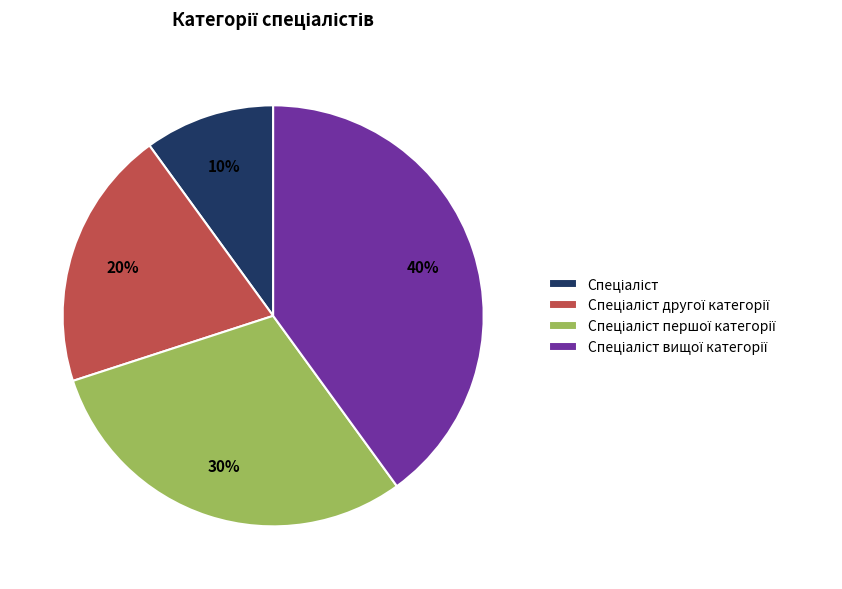

To the nearest percent, what is the difference between the largest and smallest slice percentages?

30%